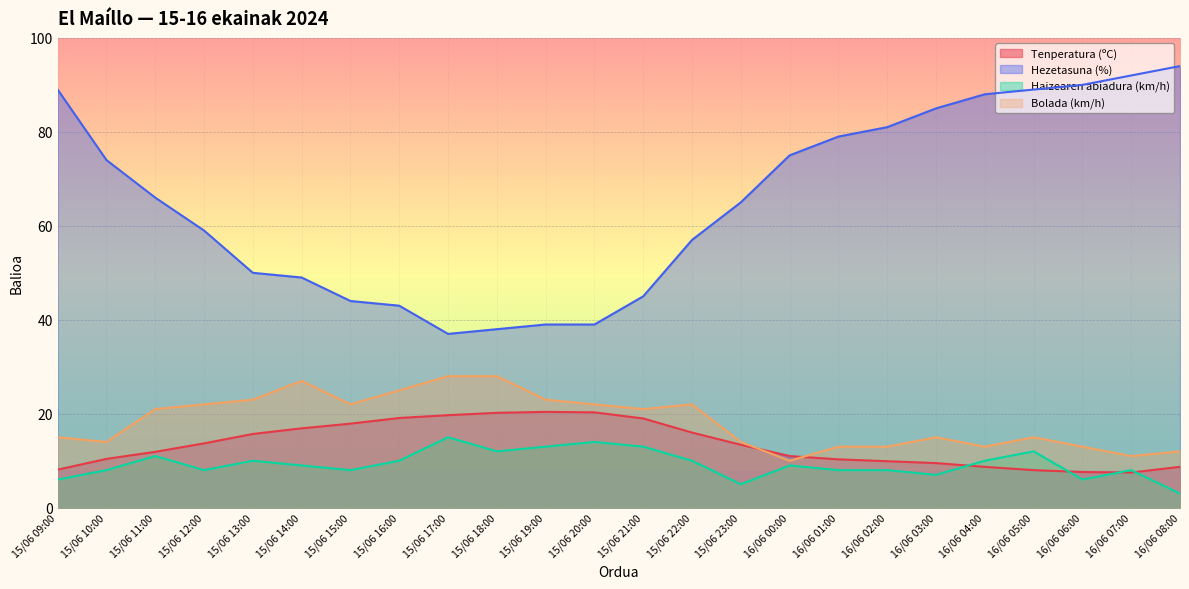

True or false: Tenperatura (ºC) and Hezetasuna (%) cross at least once.

False